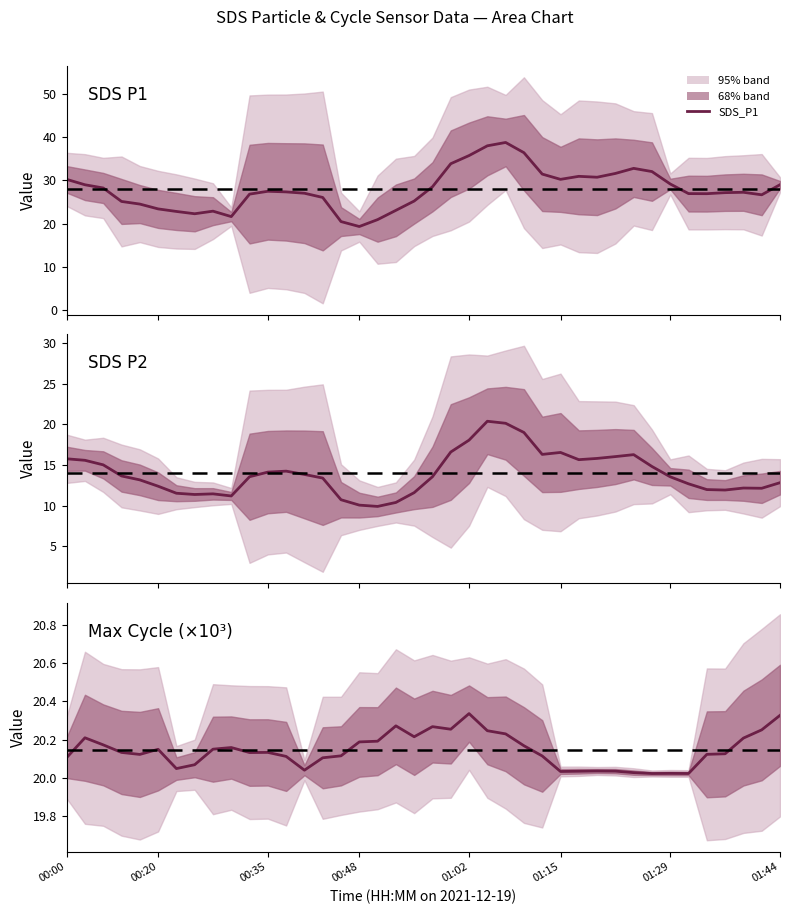

What position from the right is 9?

31